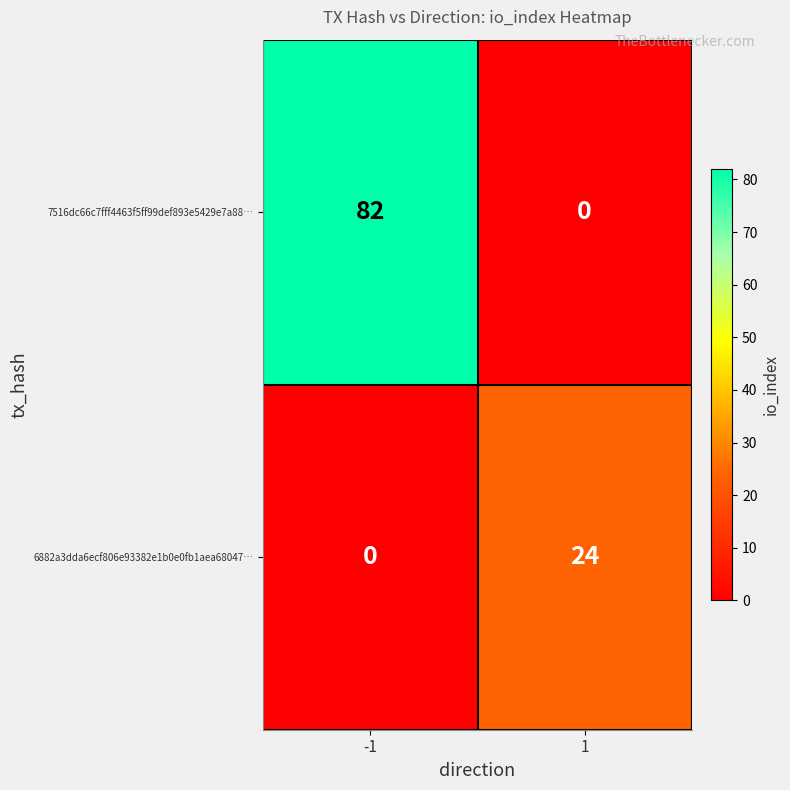

What is the sum of the 6882a3dda6ecf806e93382e1b0e0fb1aea68047… values at 1 and -1?

24